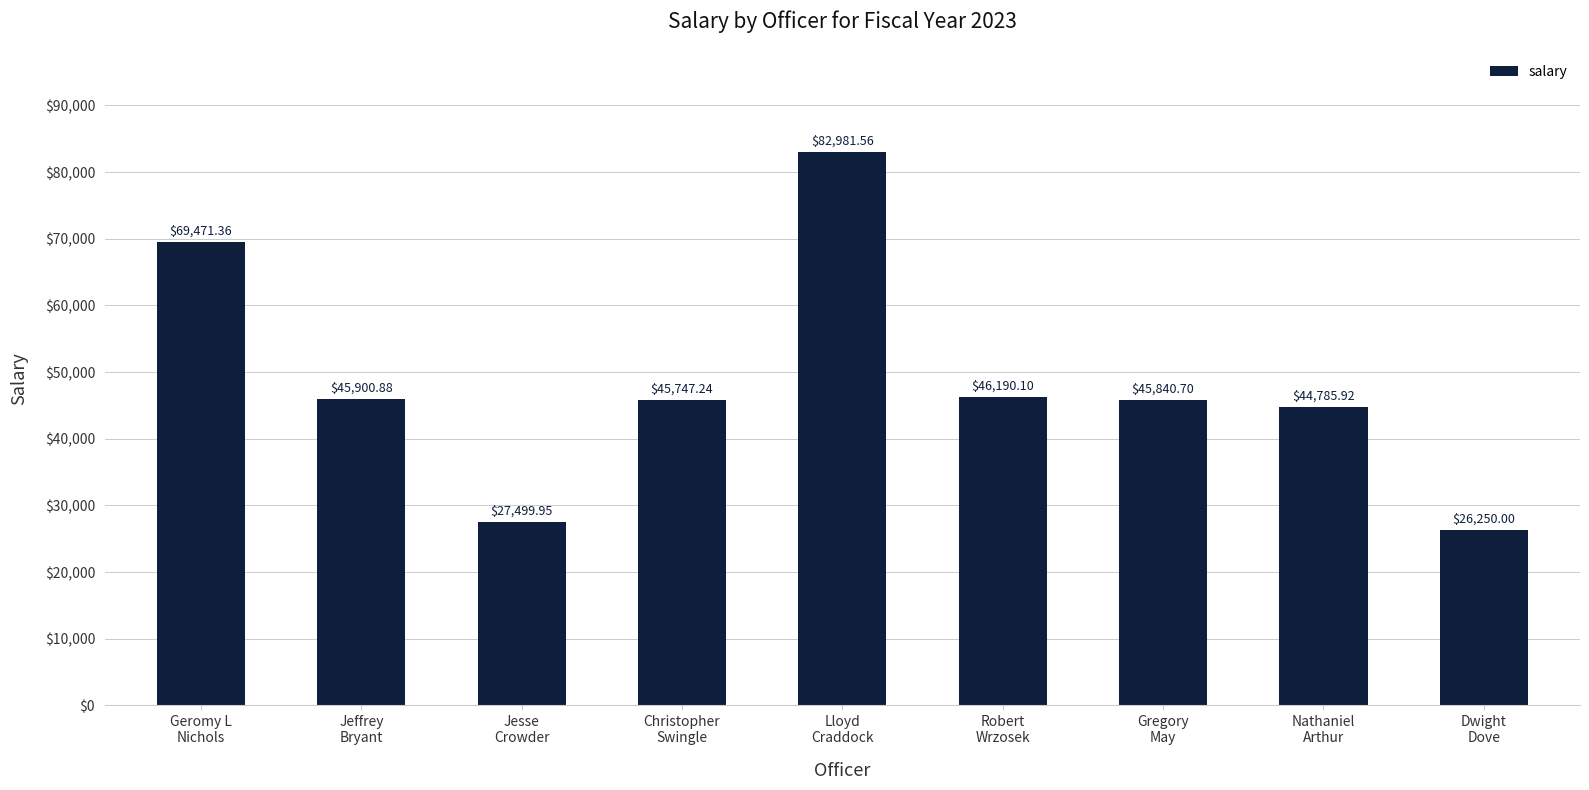

List the labels in order of value, smallest first.

Dwight
Dove, Jesse
Crowder, Nathaniel
Arthur, Christopher
Swingle, Gregory
May, Jeffrey
Bryant, Robert
Wrzosek, Geromy L
Nichols, Lloyd
Craddock